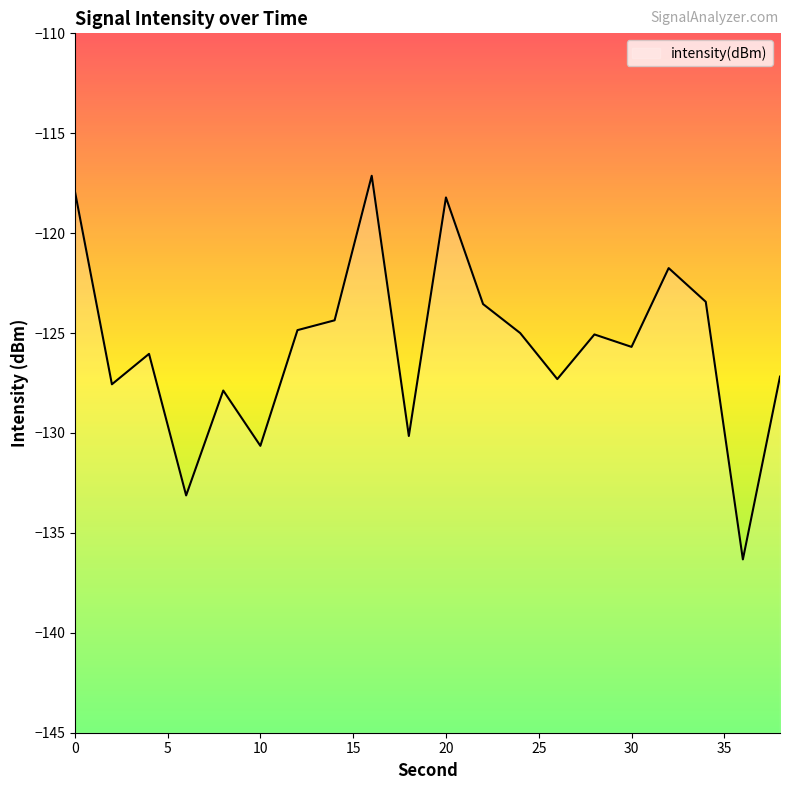

What is the change in value from 12 to 28?

-0.2